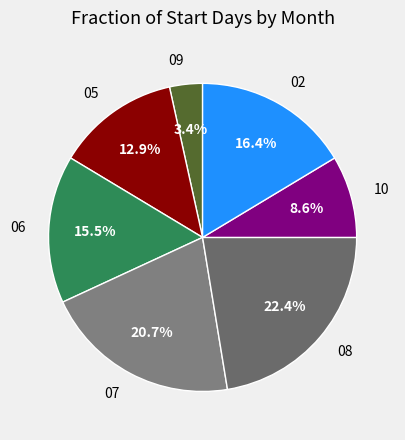

Rank the categories by value from lowest to highest.

09, 10, 05, 06, 02, 07, 08